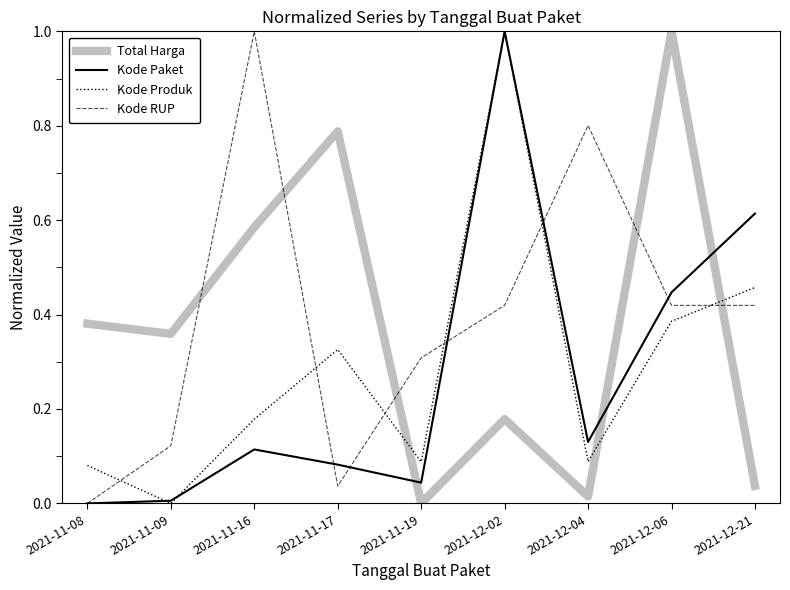

True or false: Total Harga and Kode Paket cross at least once.

True